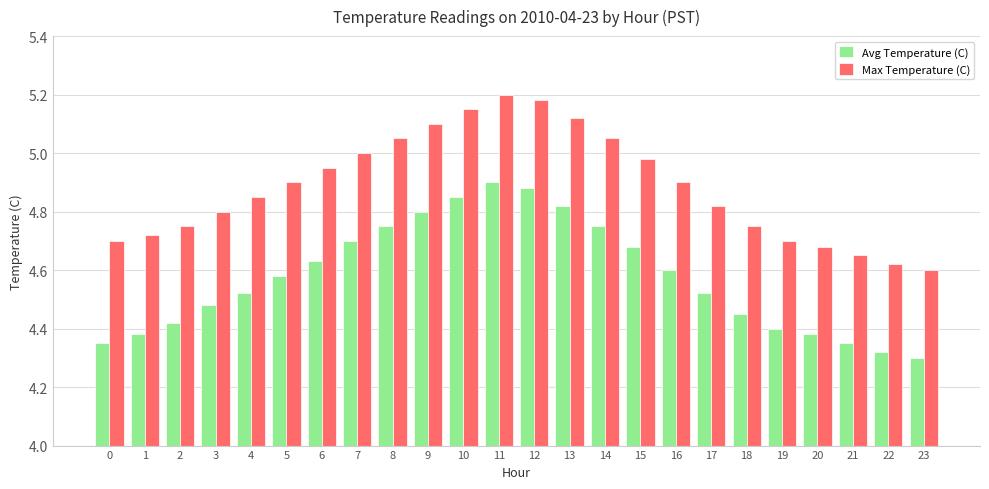

The value of Avg Temperature (C) at 19 is 7.8. True or false?

False